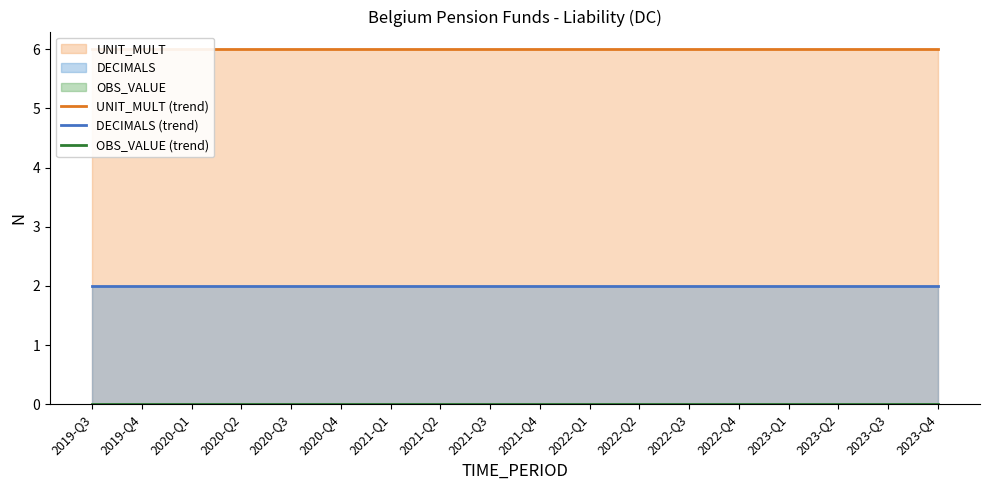

Which category has the lowest value across all series?

2019-Q3